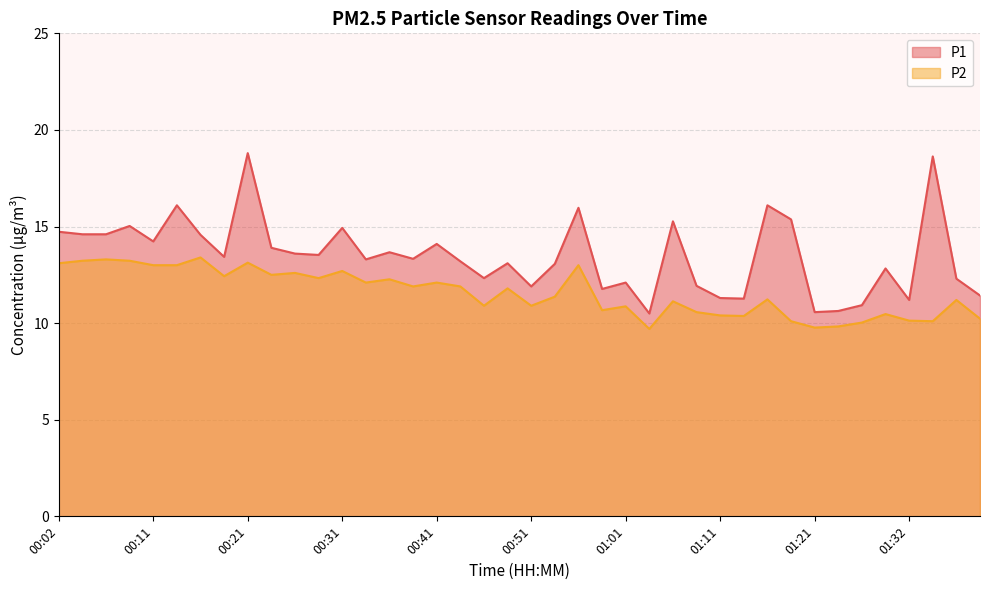

What position from the right is 00:31?

28